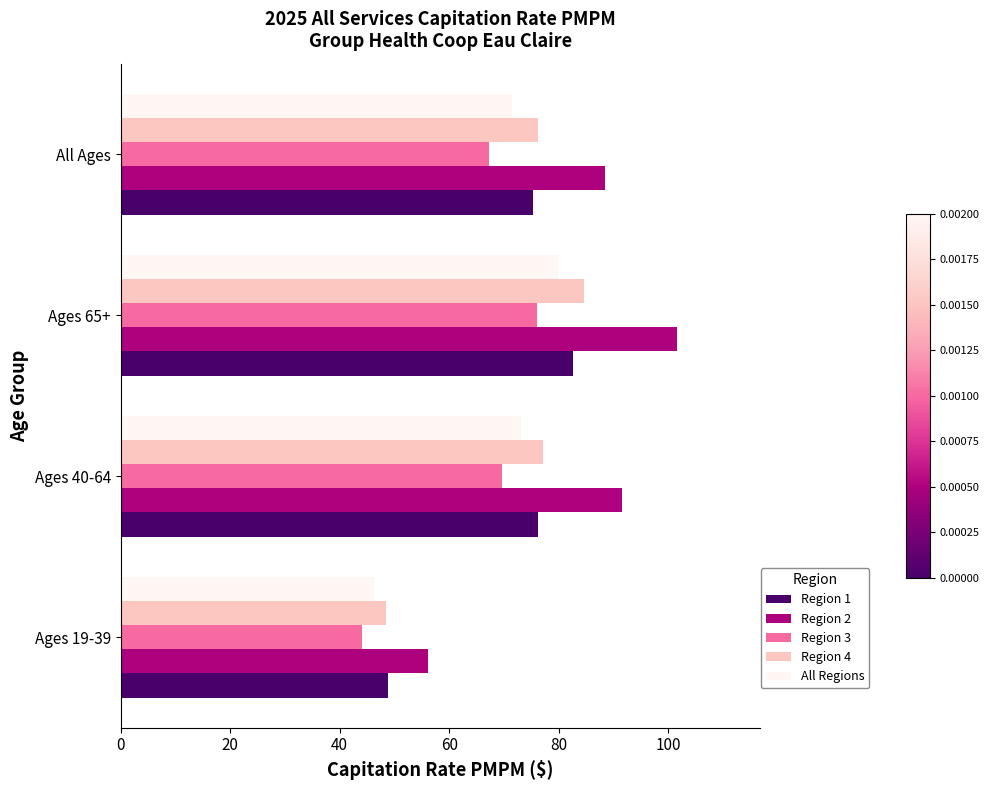

What is the difference between the maximum and minimum values in the All Regions series?

33.6